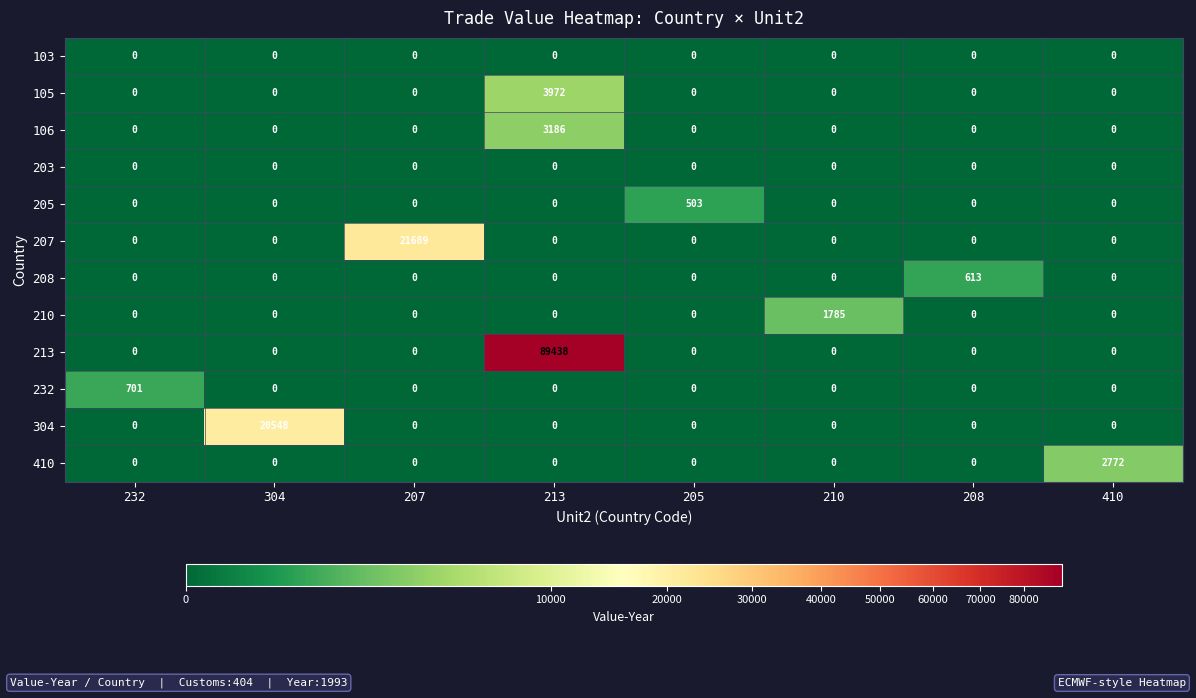

What is the difference between the highest and lowest values at 208?

613